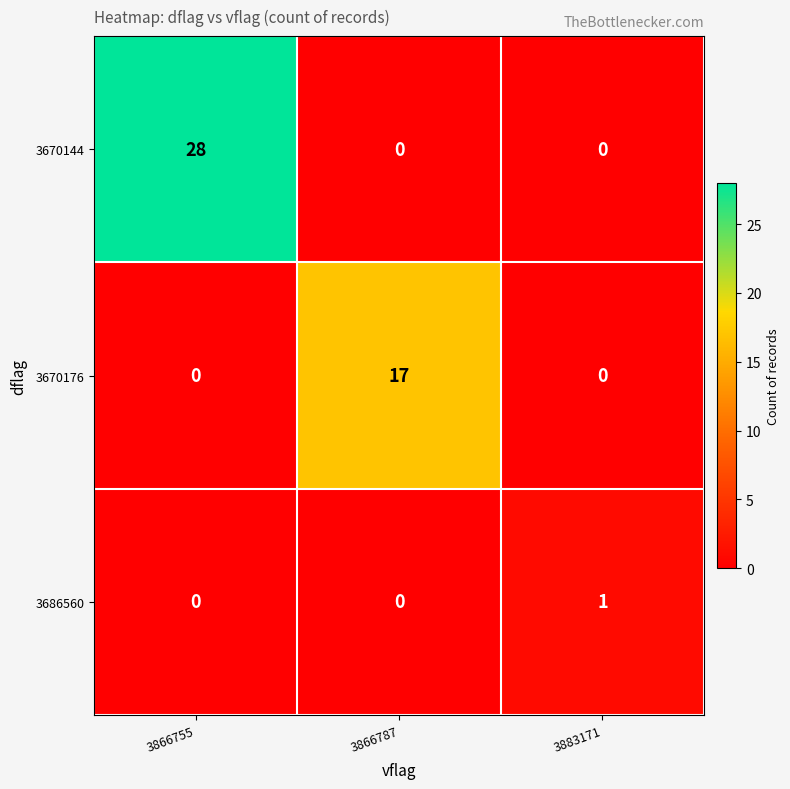

Which series has the largest total across all categories?

3670144